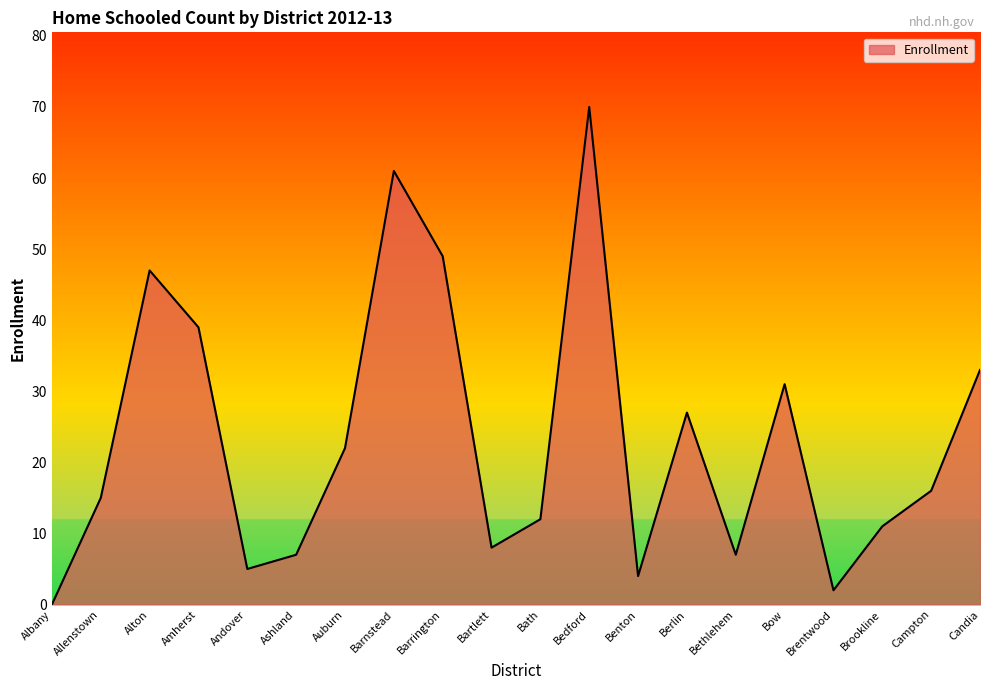

What position from the left is Bath?

11